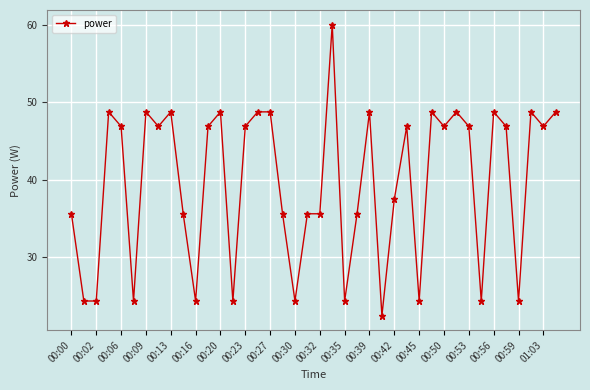

What is the difference between the second highest and second lowest values?

24.4